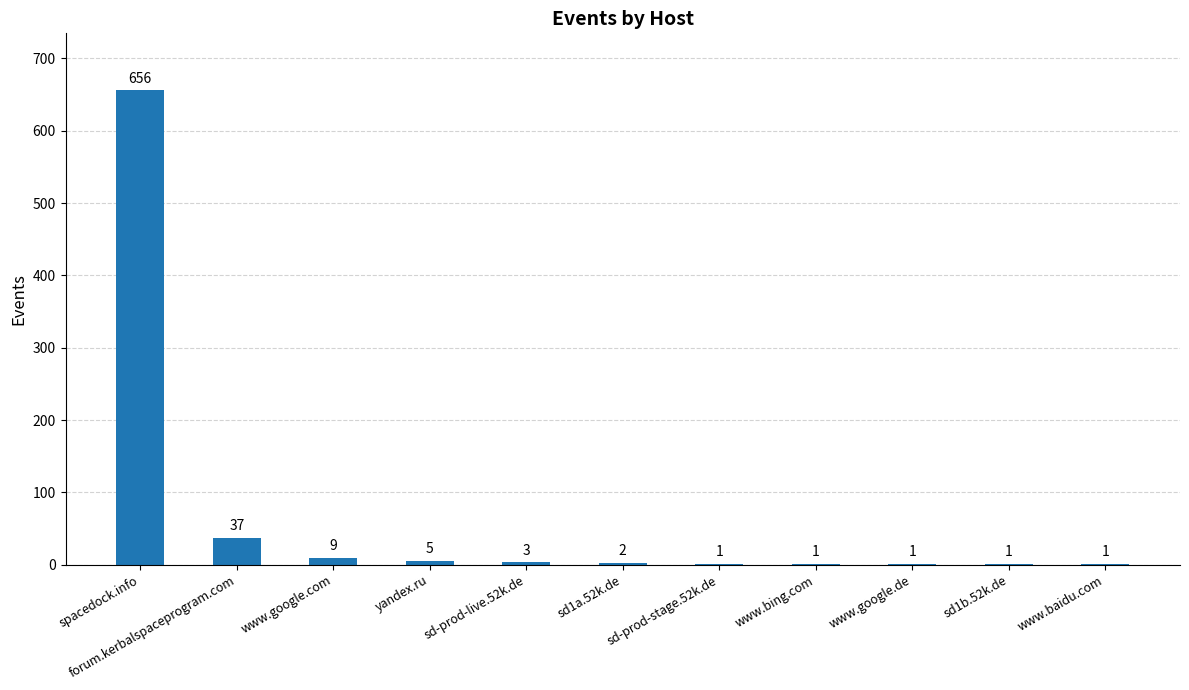

What is the approximate value at www.google.com?

9